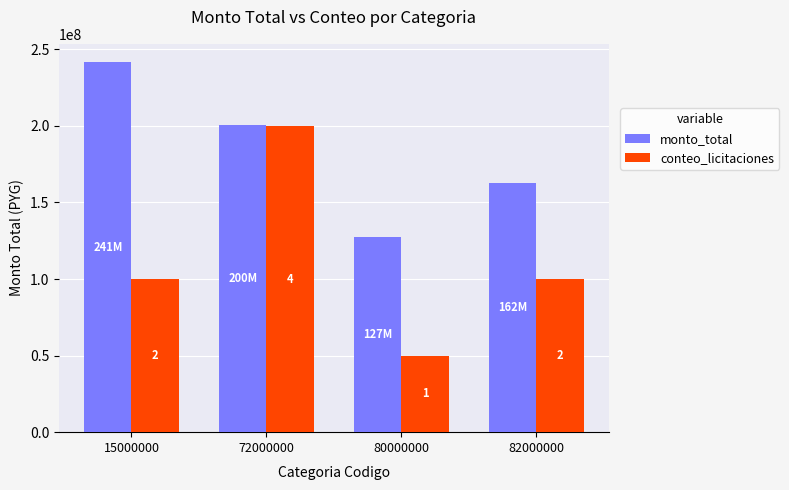

What is the value of the monto_total bar at the 1st from the left?

241516800